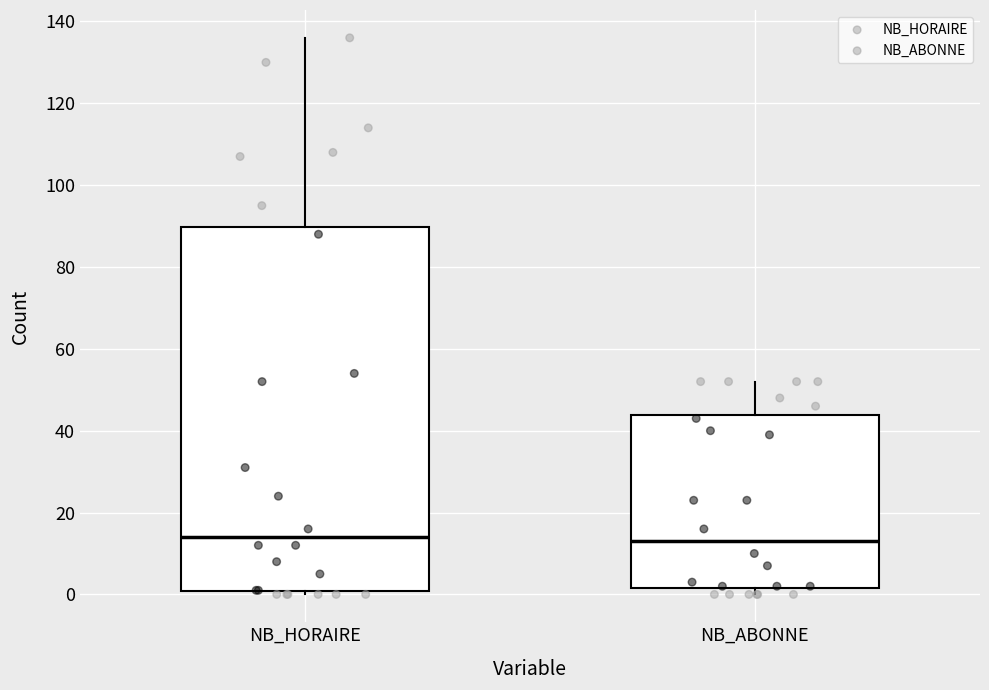

Reading left to right, transcribe this box plot: for each box, give where its median line is, the range the box spans, and where its two whiskers end, as read against the y-axis. The values are not printed on the chart, so give them approximately, as read against the axis.

NB_HORAIRE: median 14, box 0 to 90, whiskers 0 (just below the box's lower edge) to 136
NB_ABONNE: median 14, box 2 to 44, whiskers 0 to 52